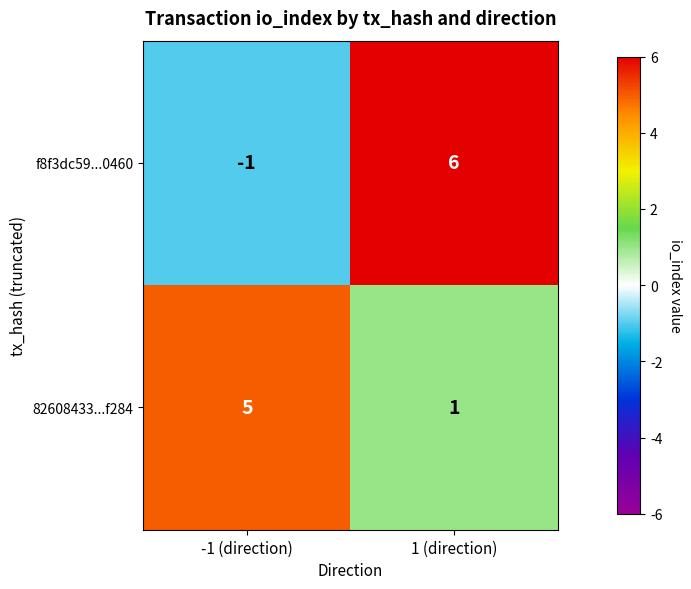

Reading left to right, transcribe all the data shown in this chart.

f8f3dc59...0460: -1 (direction)=-1	1 (direction)=6
82608433...f284: -1 (direction)=5	1 (direction)=1